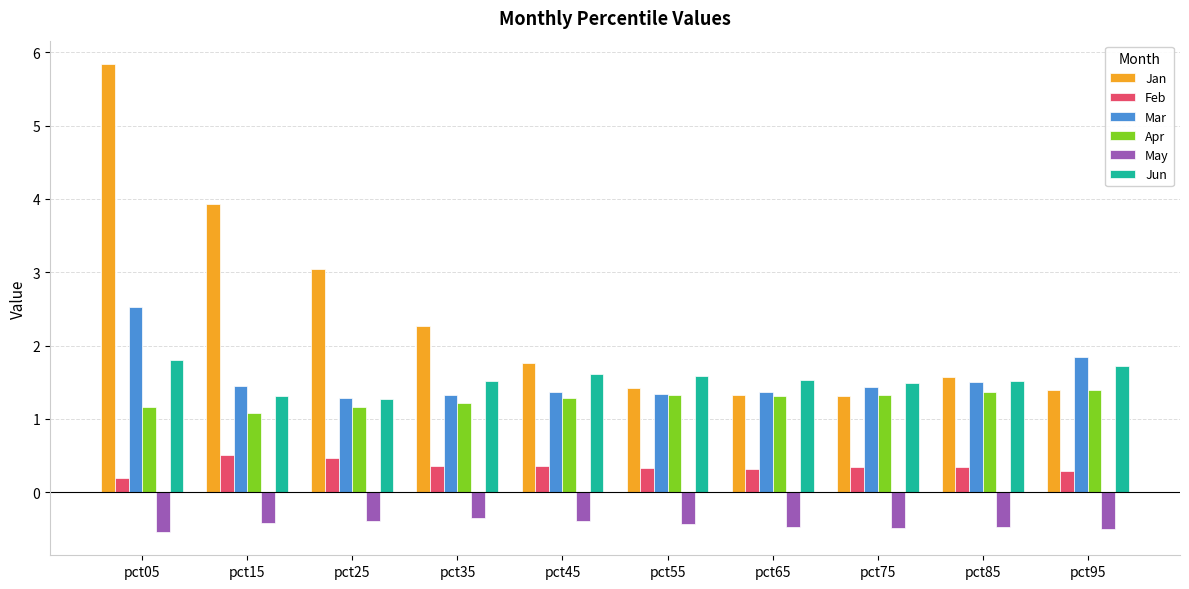

How many groups of bars are there?

10